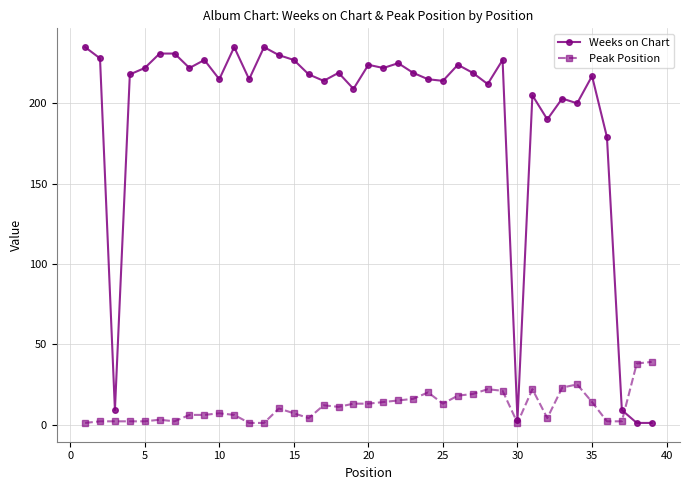

At how many categories does at least one series exceed 161?

34